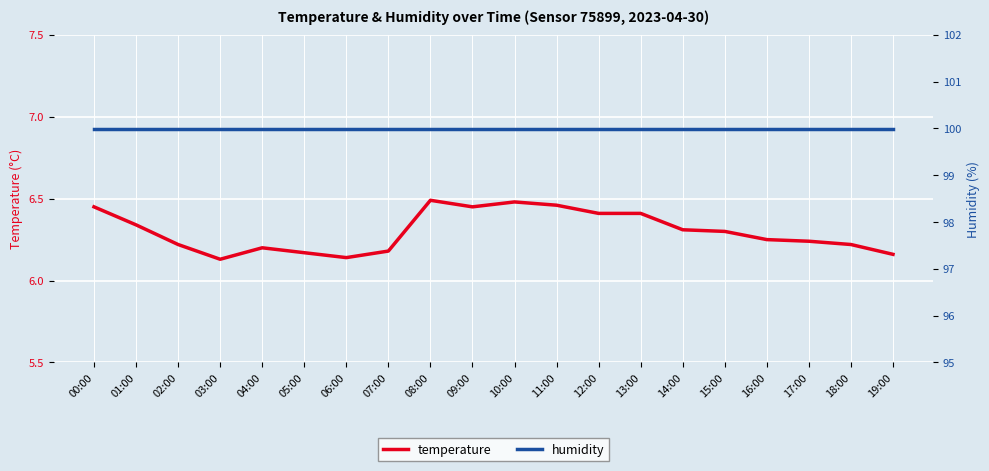

Reading left to right, list all the values displayed in this chart.

temperature: 00:00=6.5	01:00=6.3	02:00=6.2	03:00=6.1	04:00=6.2	05:00=6.2	06:00=6.1	07:00=6.2	08:00=6.5	09:00=6.5	10:00=6.5	11:00=6.5	12:00=6.4	13:00=6.4	14:00=6.3	15:00=6.3	16:00=6.2	17:00=6.2	18:00=6.2	19:00=6.2
humidity: 00:00=100.0	01:00=100.0	02:00=100.0	03:00=100.0	04:00=100.0	05:00=100.0	06:00=100.0	07:00=100.0	08:00=100.0	09:00=100.0	10:00=100.0	11:00=100.0	12:00=100.0	13:00=100.0	14:00=100.0	15:00=100.0	16:00=100.0	17:00=100.0	18:00=100.0	19:00=100.0